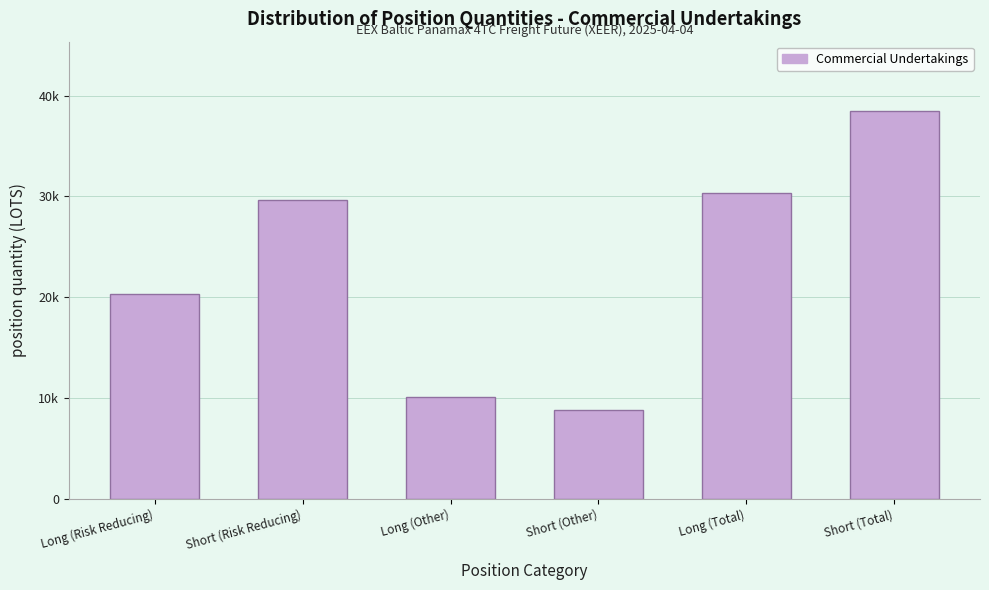

Does the chart contain any negative values?

No